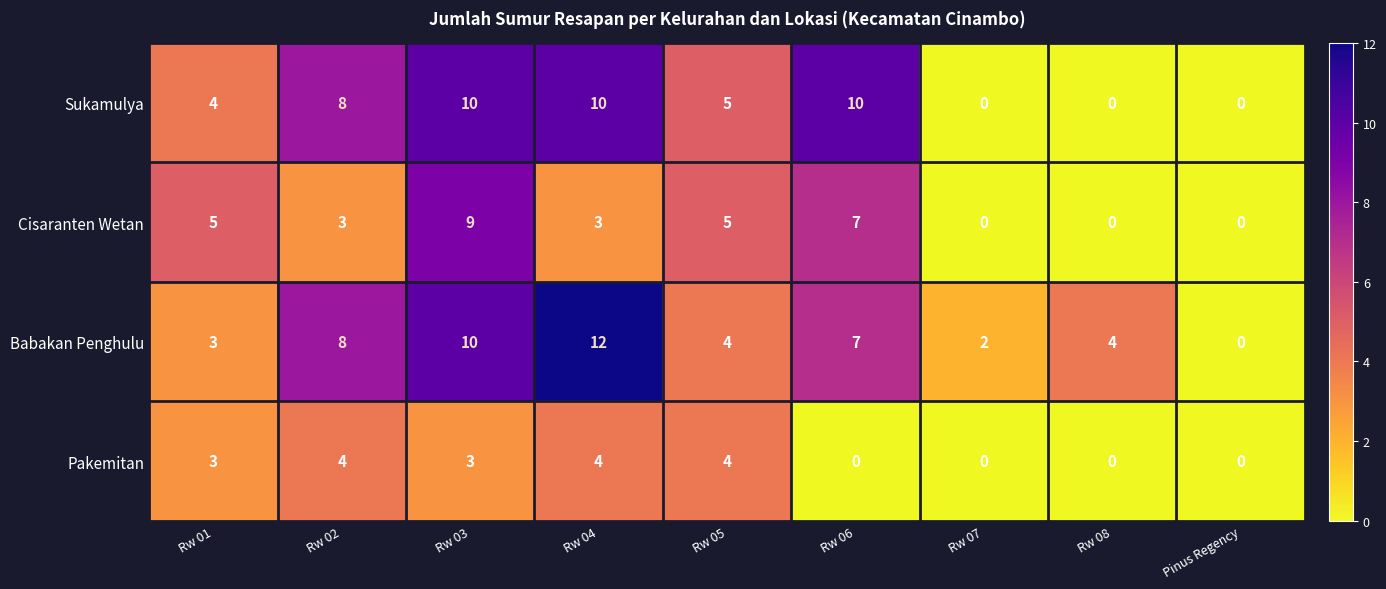

At which category does the chart reach its peak across all series?

Rw 04